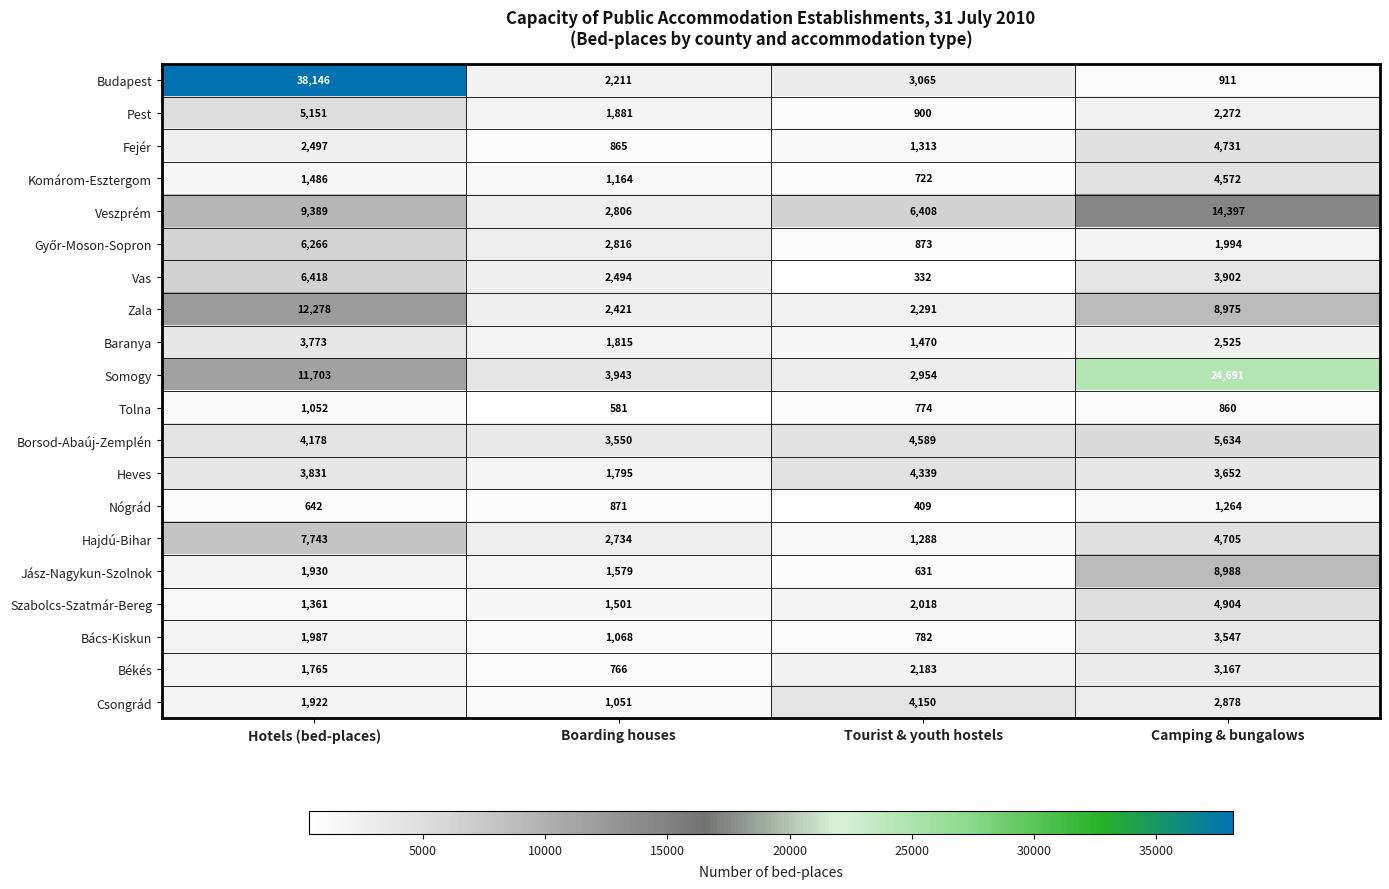

Which series has the largest range (max minus min)?

Budapest